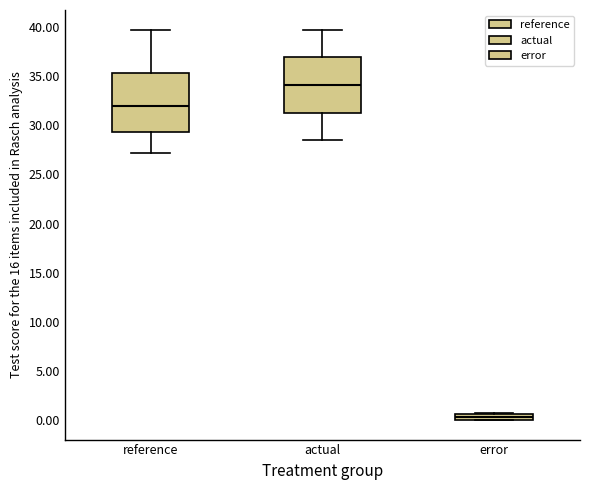

Which box's median line is the lowest?

error